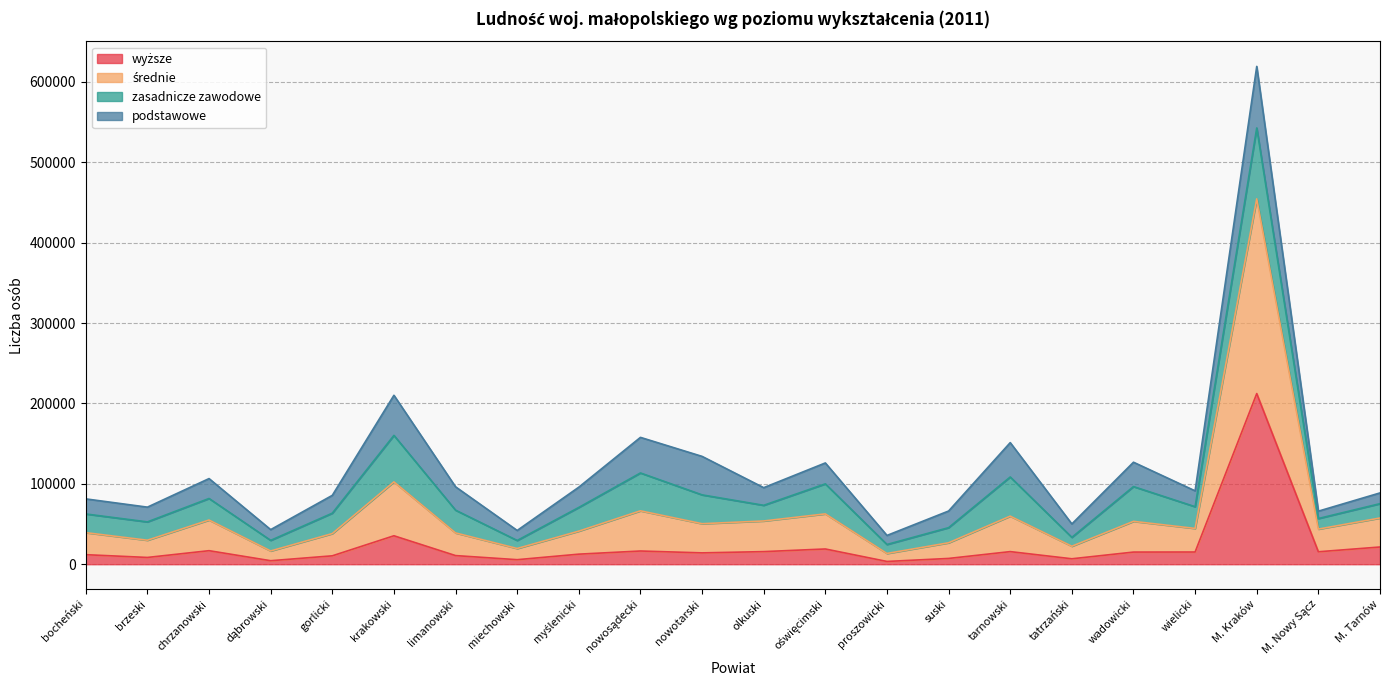

What is the value of the wyższe point at the 14th from the left?

3440